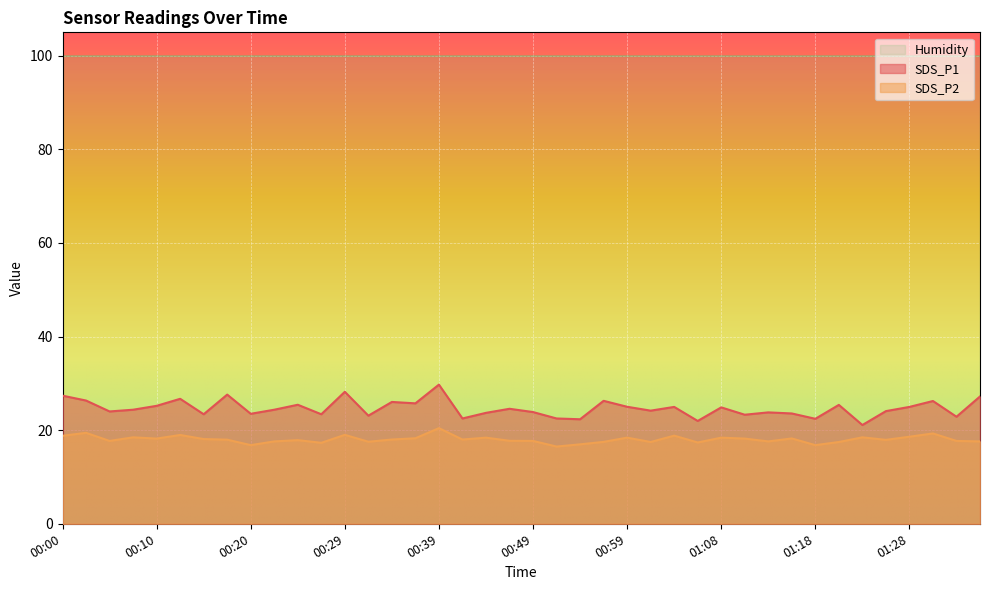

At which category does SDS_P1 reach its first local valley?

00:05